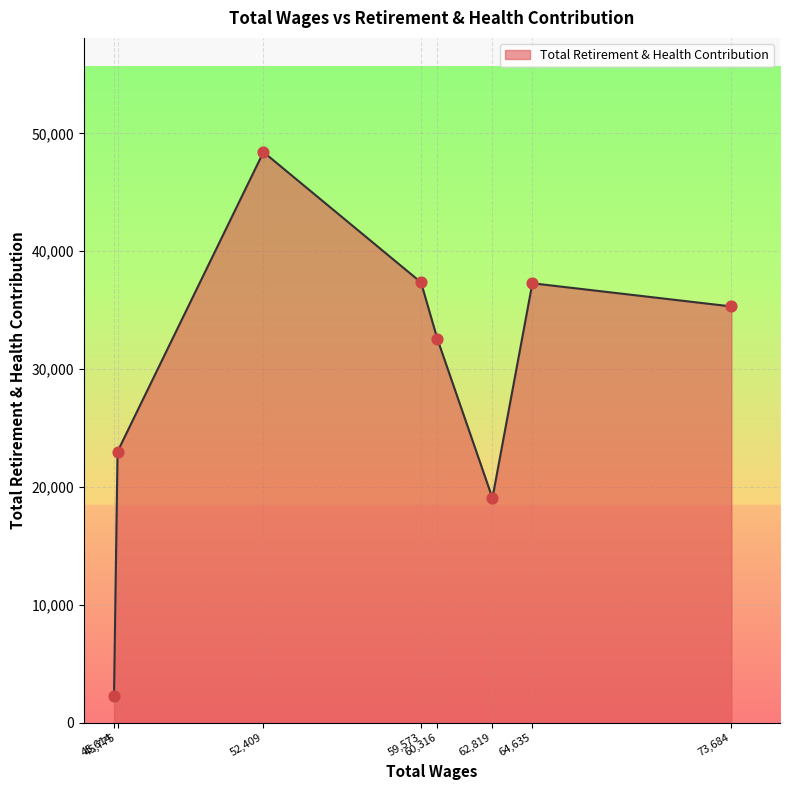

What is the minimum value shown in the chart?

2292